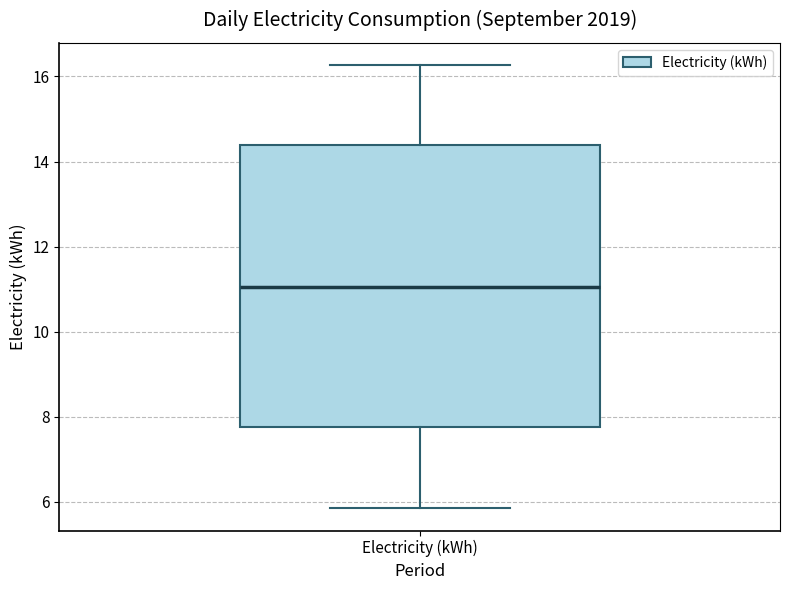

Transcribe this box plot: give where the median line is, the range the box spans, and where the two whiskers end, as read against the y-axis. The values are not printed on the chart, so give them approximately, as read against the axis.

median 11.0, box 7.8 to 14.4, whiskers 5.8 to 16.2